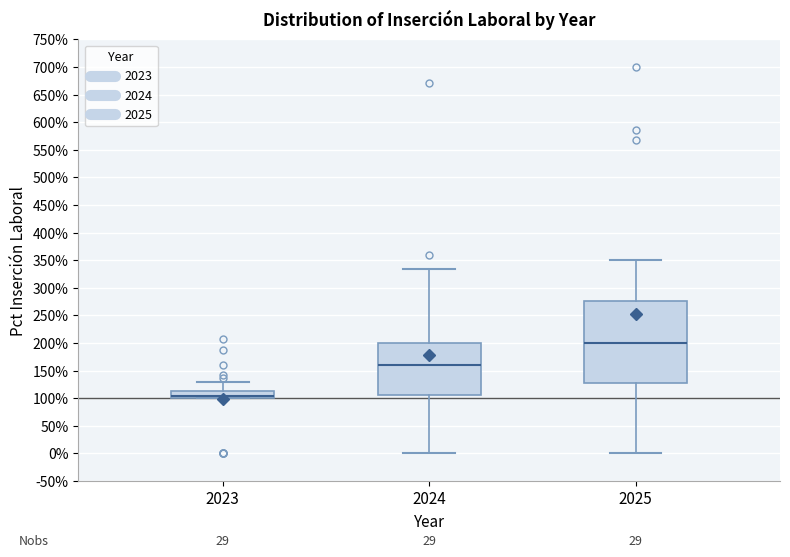

Which box is the tallest, from its lower edge to its upper edge?

2025